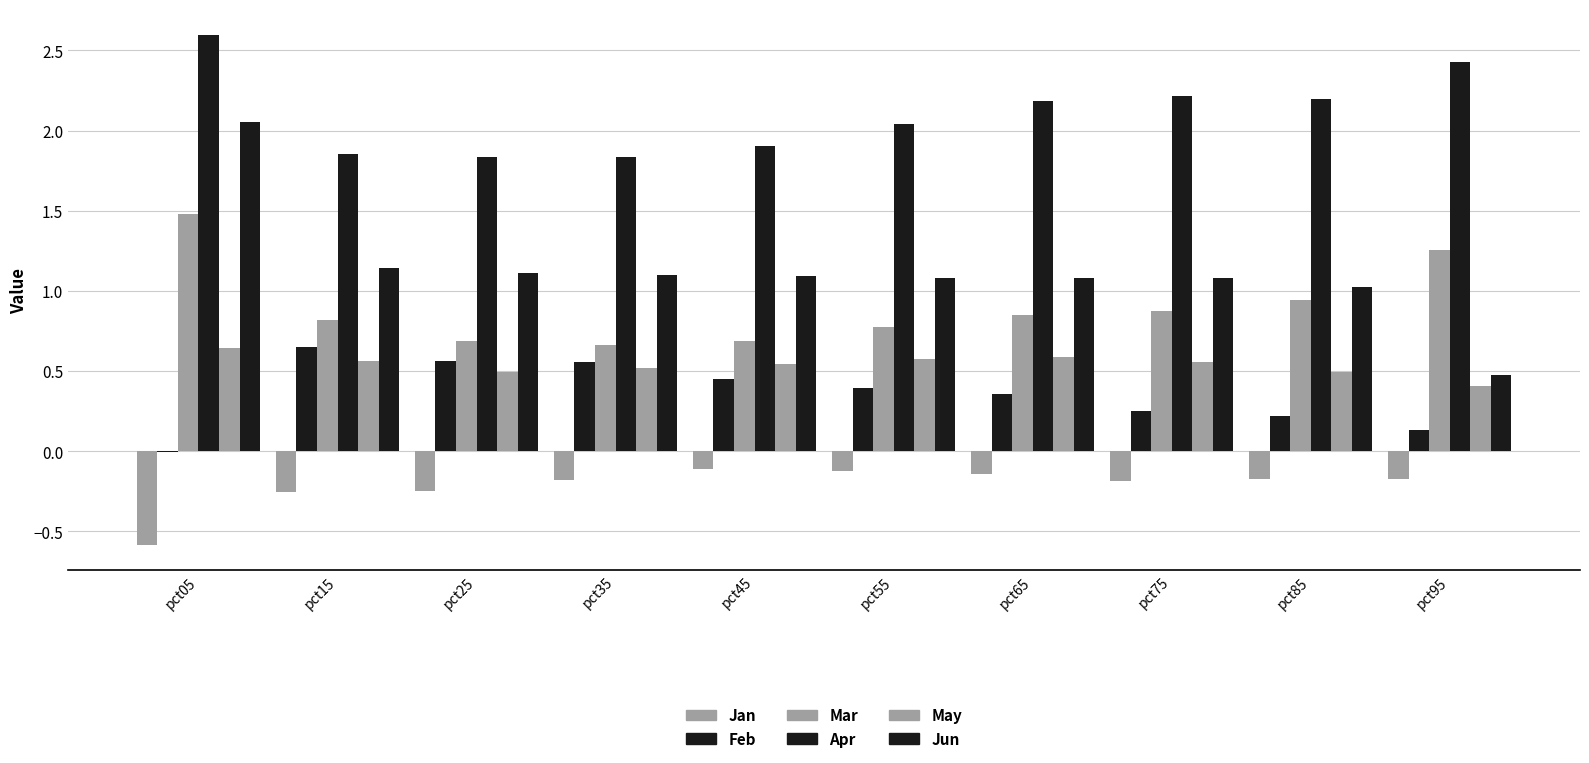

Which category has the lowest value across all series?

pct05